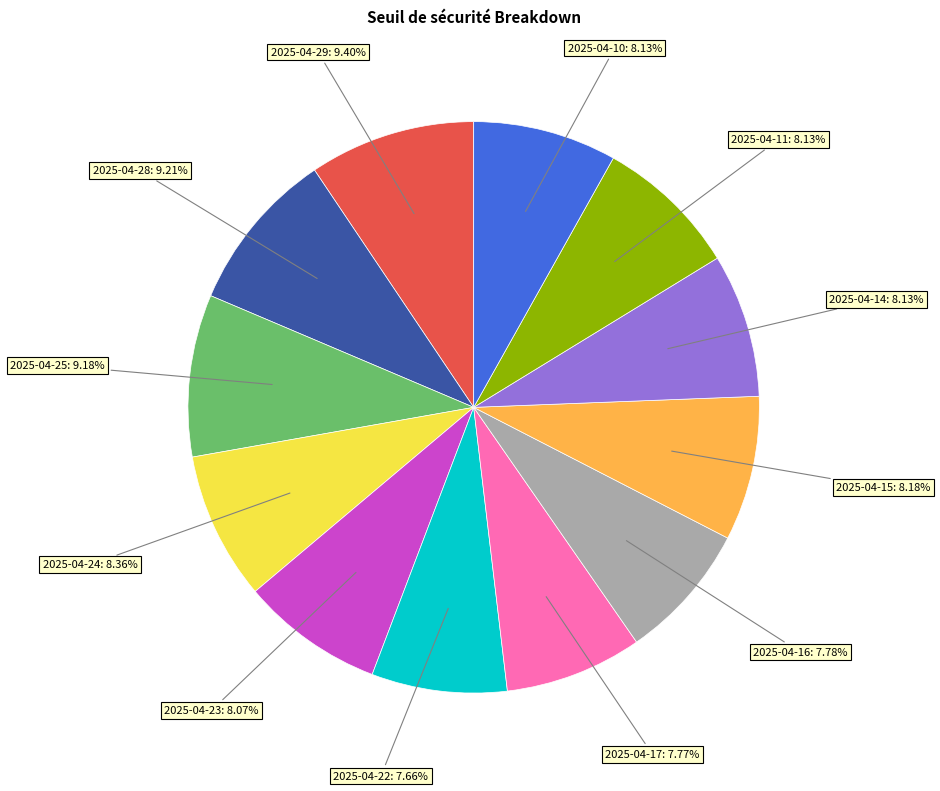

Is 2025-04-16 the majority of the pie?

No